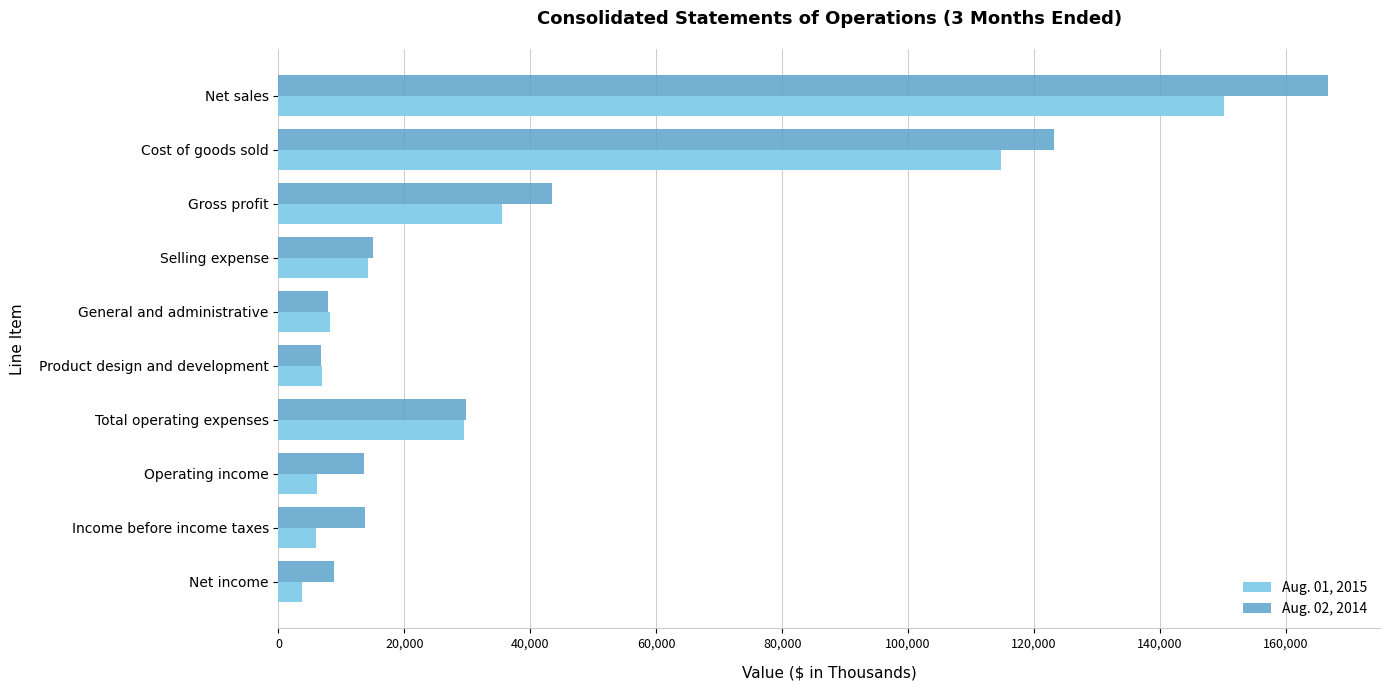

Which series has the widest spread of values?

Aug. 02, 2014